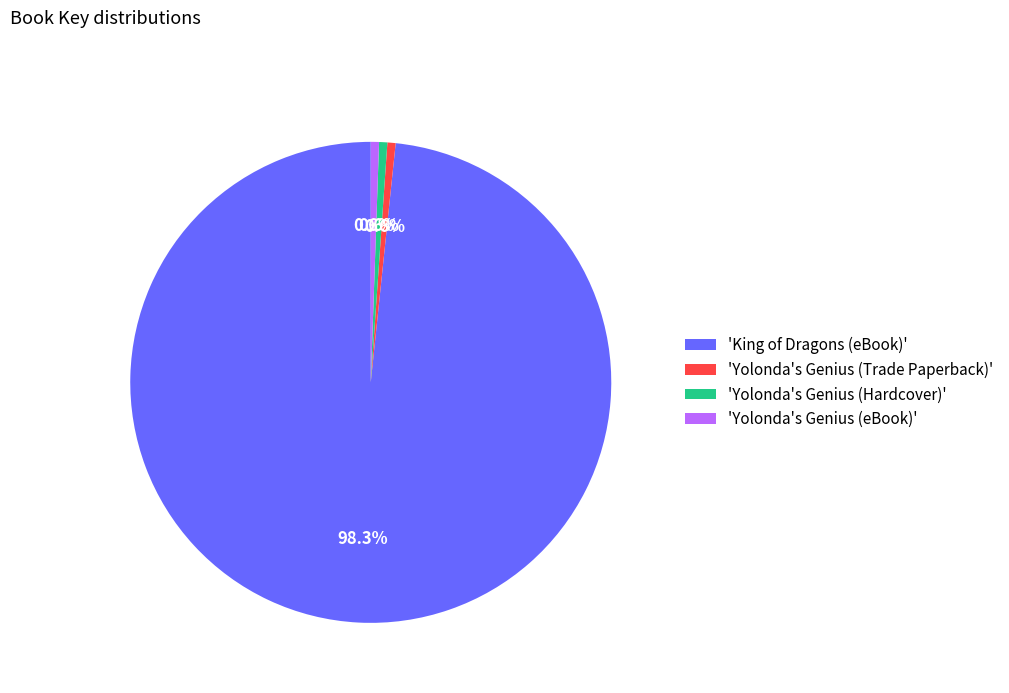

What is the largest slice in the pie chart?

'King of Dragons (eBook)'